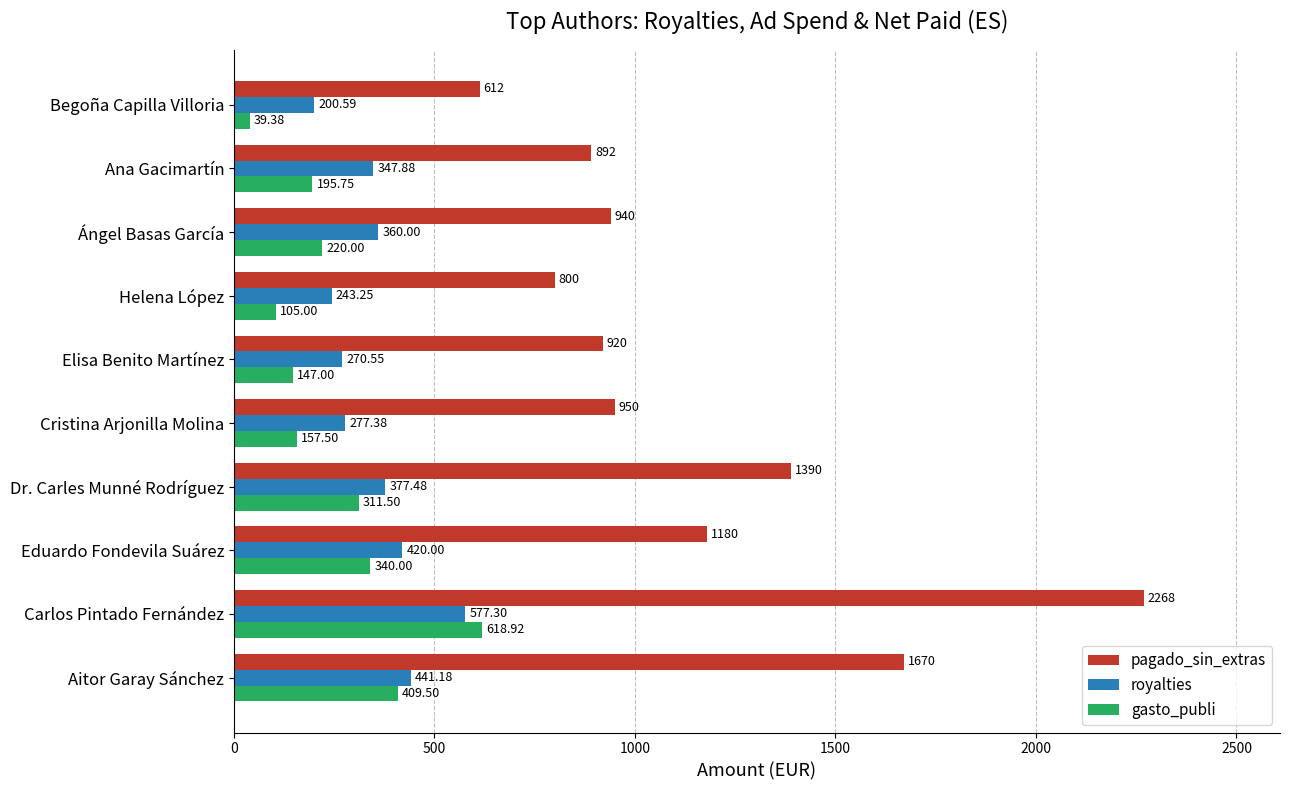

At which label does royalties reach its peak?

Carlos Pintado Fernández